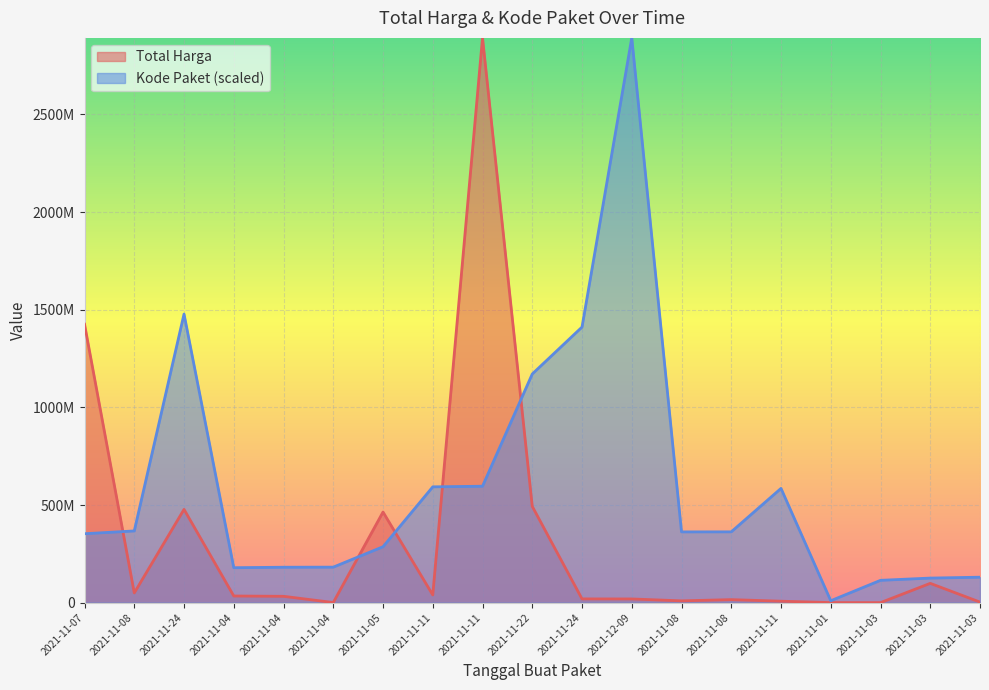

What is the difference between the maximum and minimum values in the Kode Paket series?

2882389018.1